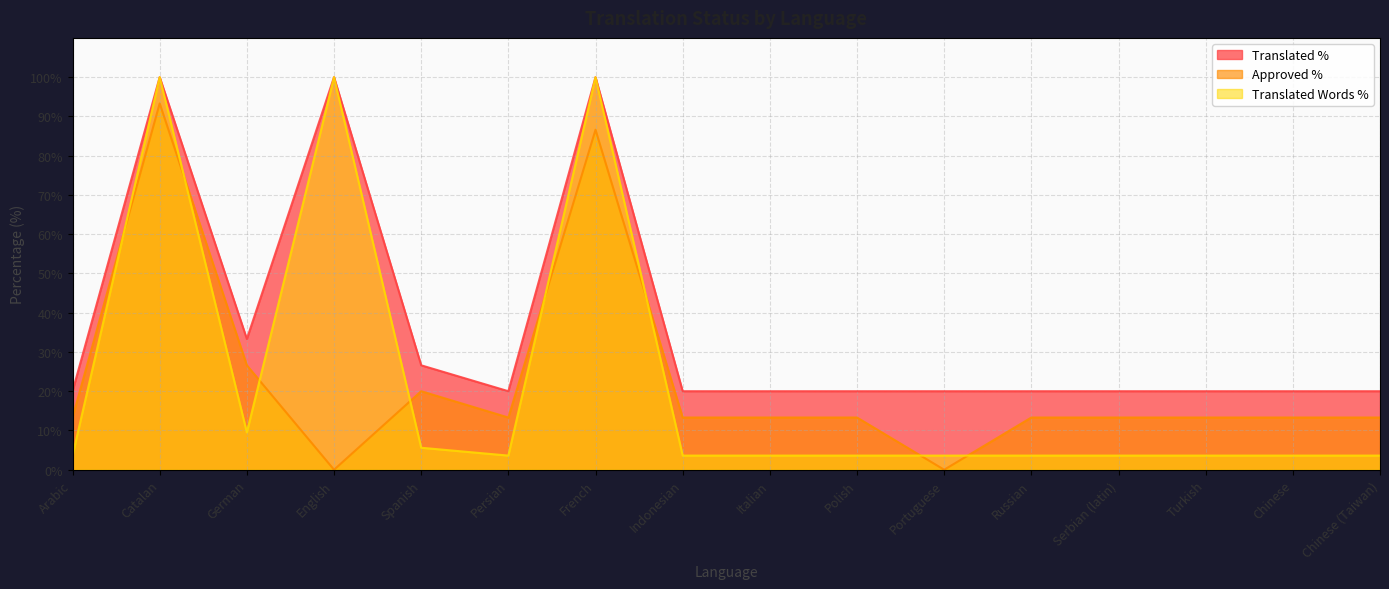

What is the average value of the translated_percent series?

36.2